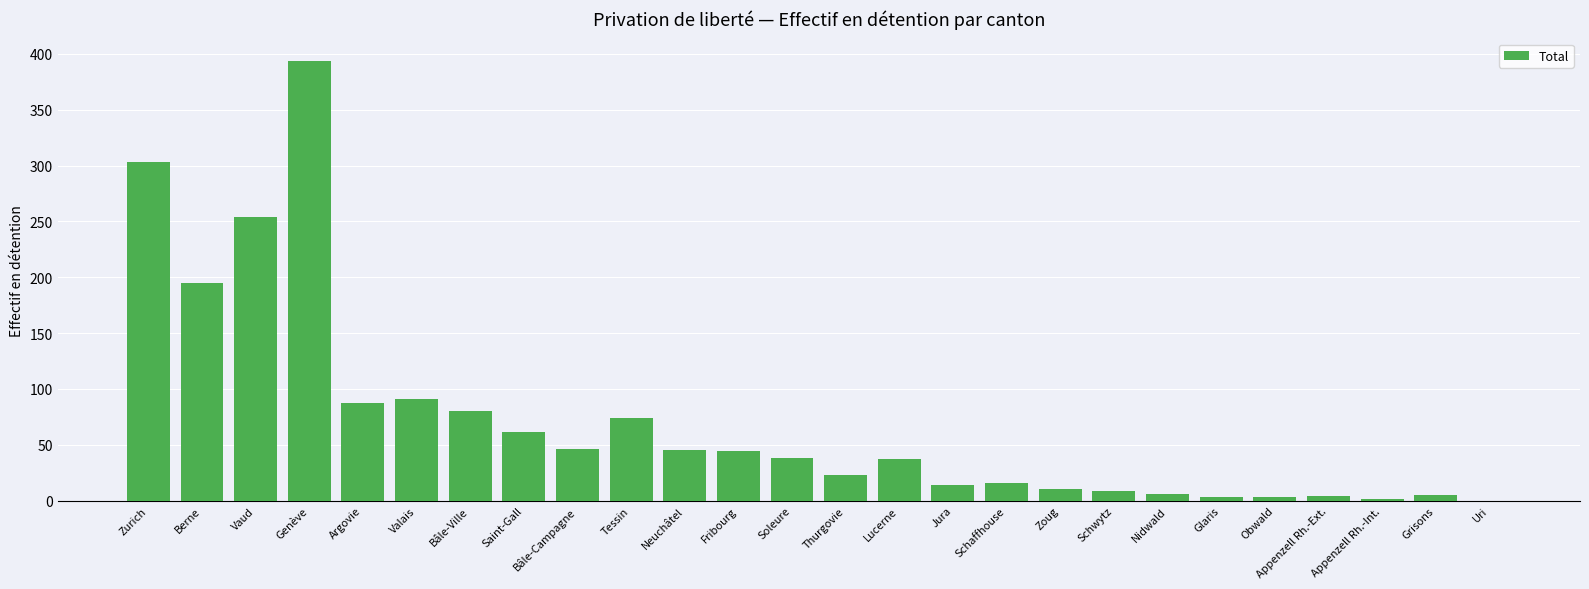

What is the approximate value at Genève?

394